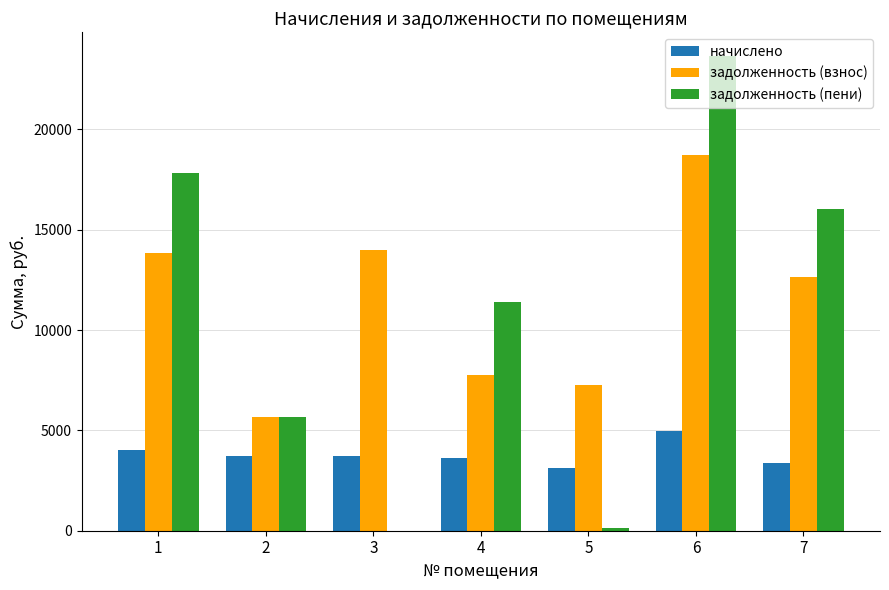

Is it true that задолженность (взнос) equals 13995.6 at 3?

True